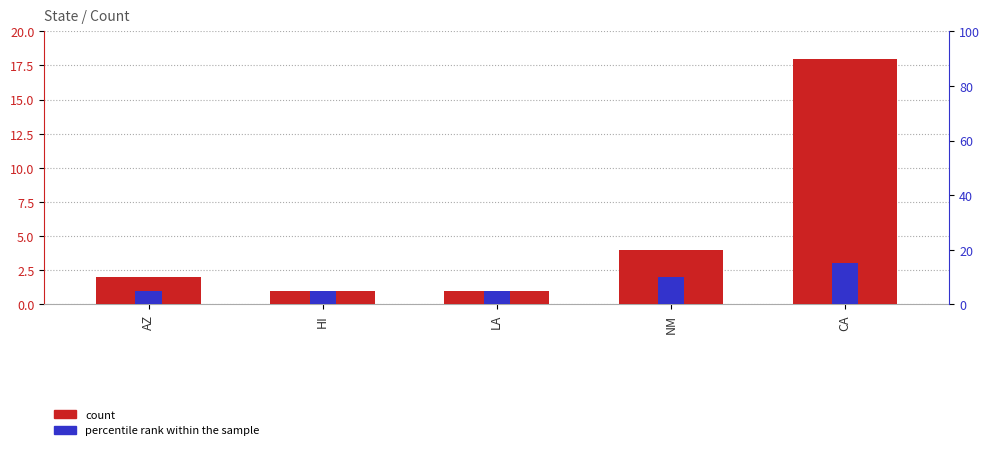

True or false: count has a value of 2 at HI.

False